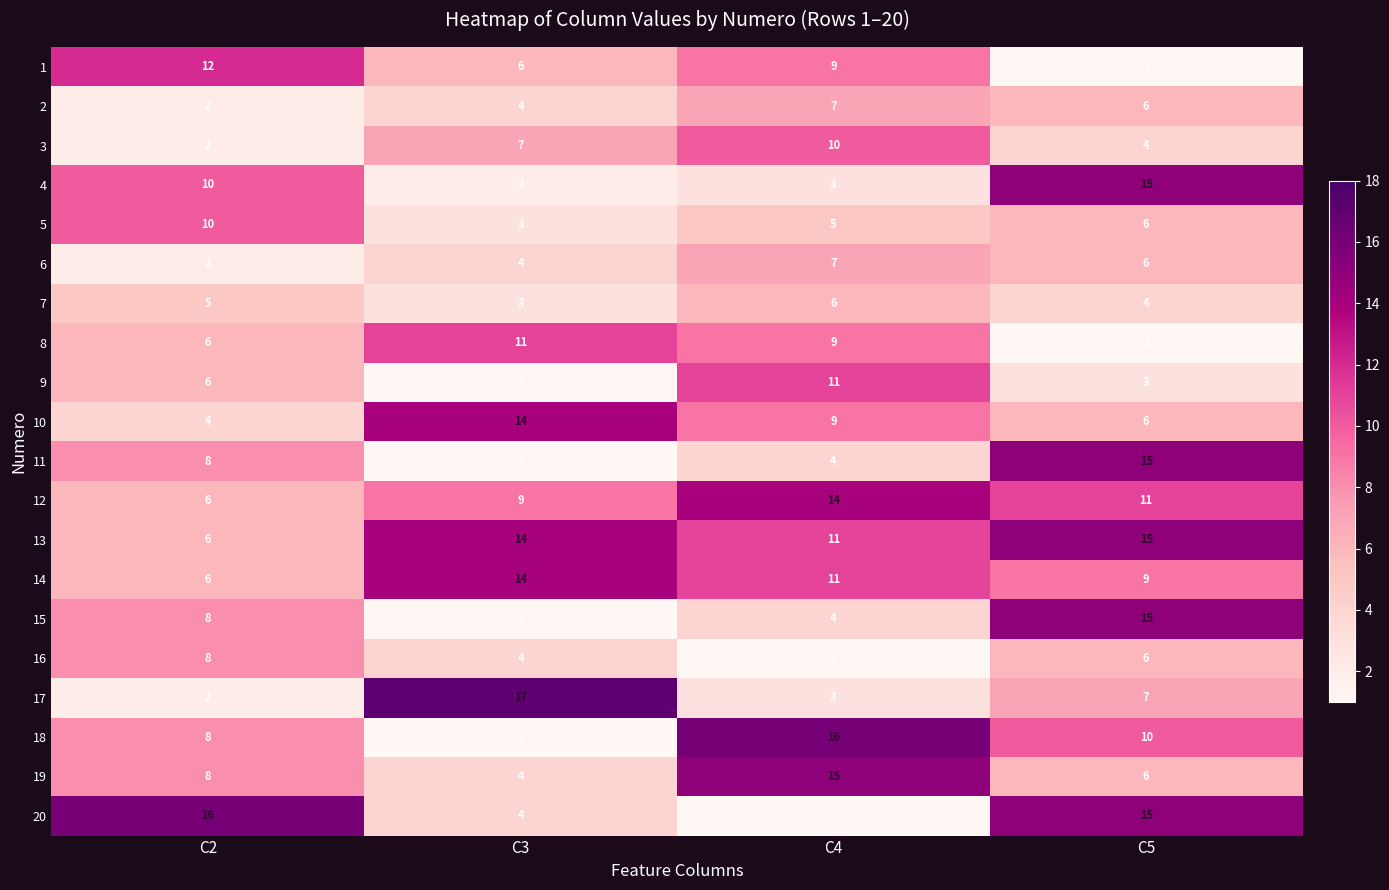

Is it true that 1 equals 12 at C2?

True